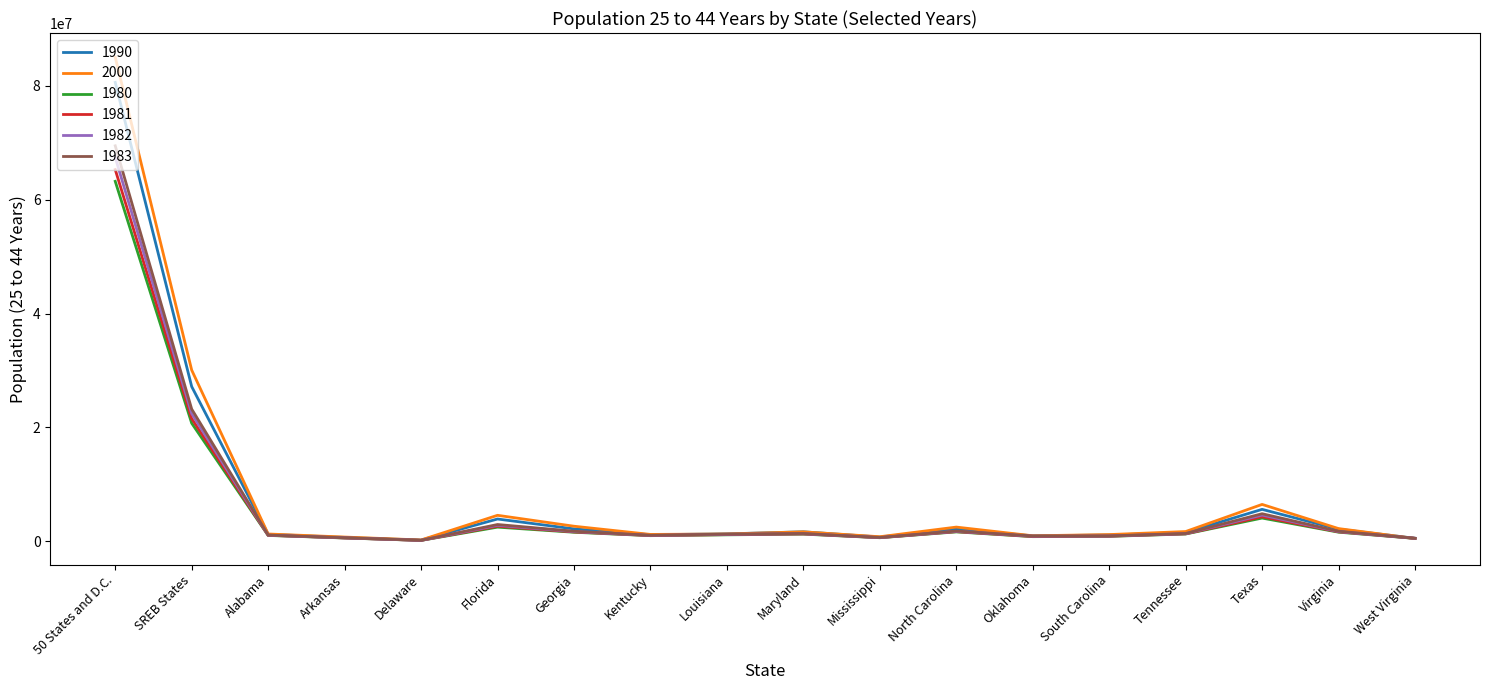

What is the difference between the highest and lowest values at SREB States?

9332467